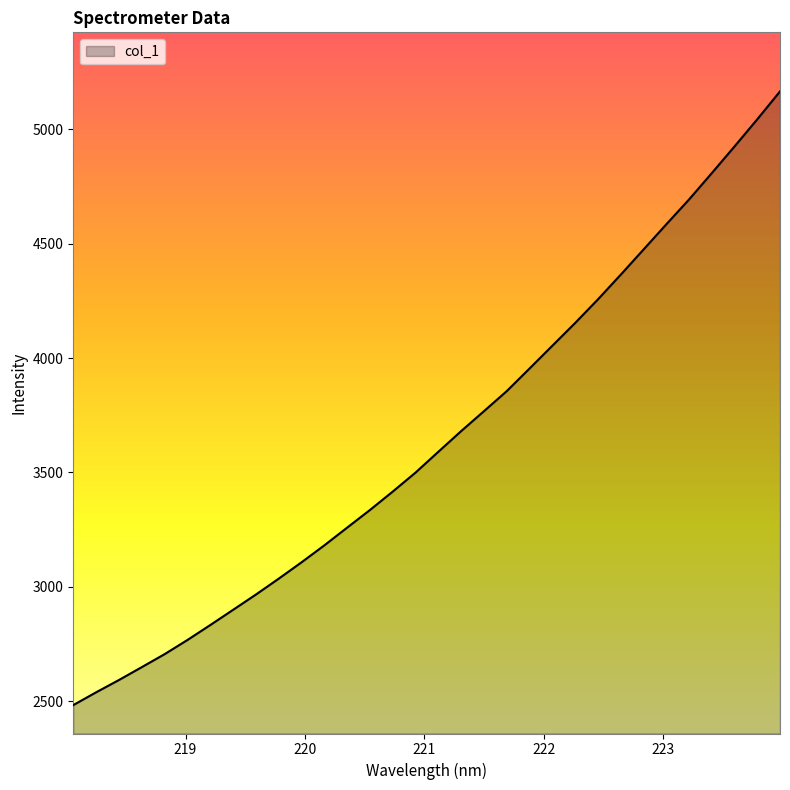

What is the average value?

3645.0